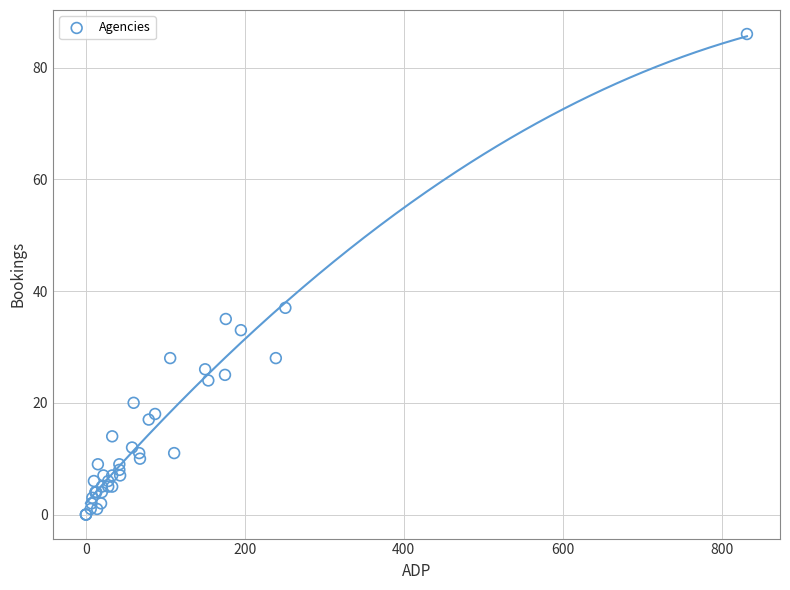

What Y value in the scatter plot is closest to 43?

37